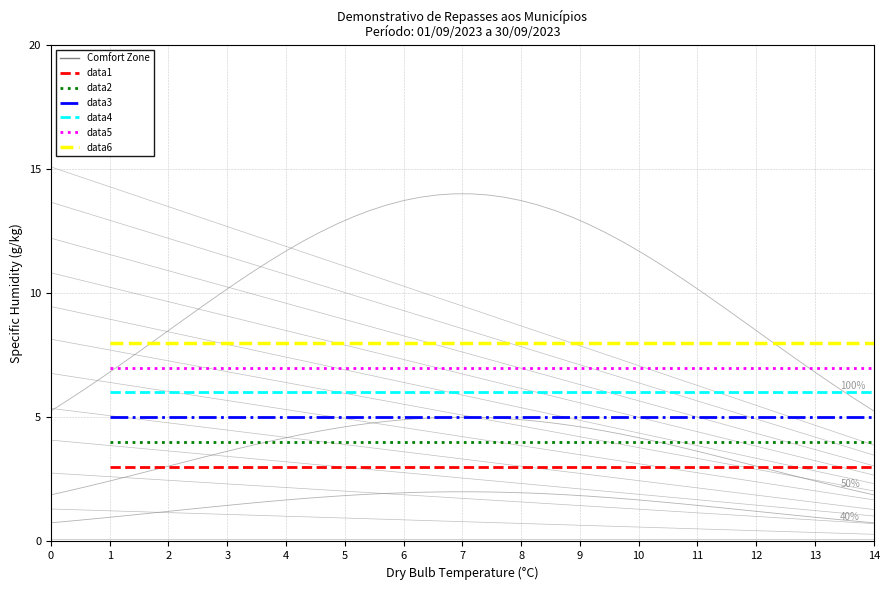

How many categories are shown in the chart?

15